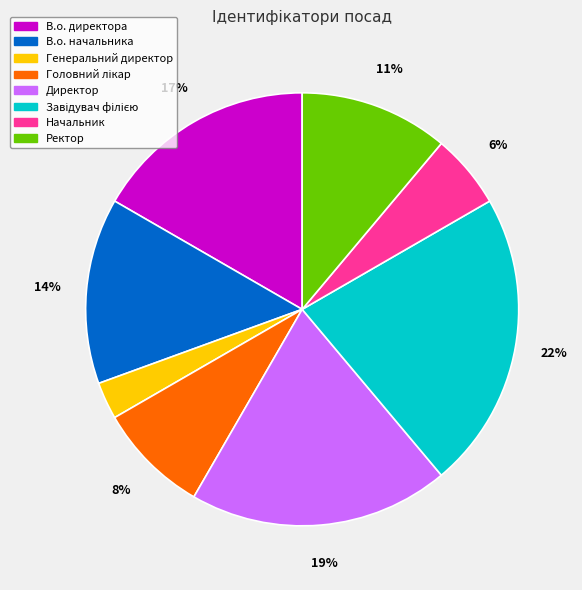

Is it true that Директор is 19% of the pie?

True